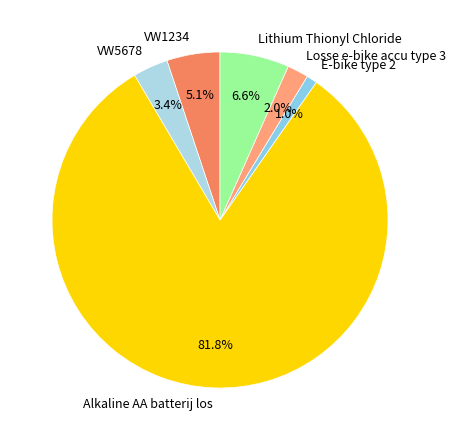

To the nearest percent, what is the combined percentage of Alkaline AA batterij los and Losse e-bike accu type 3?

84%